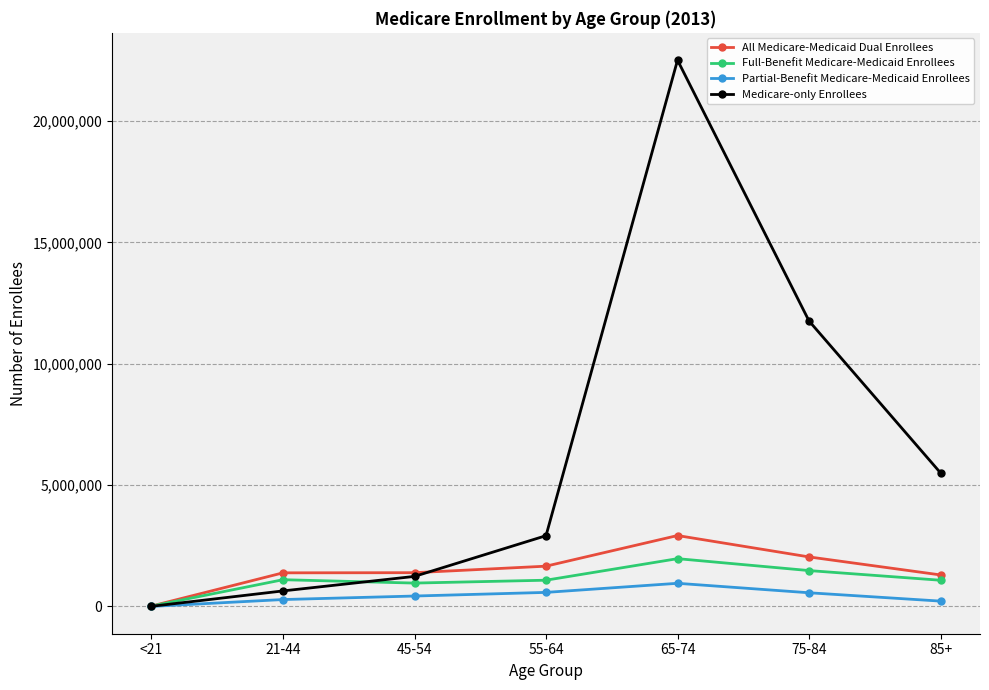

At which category is the sum across all series the highest?

65-74